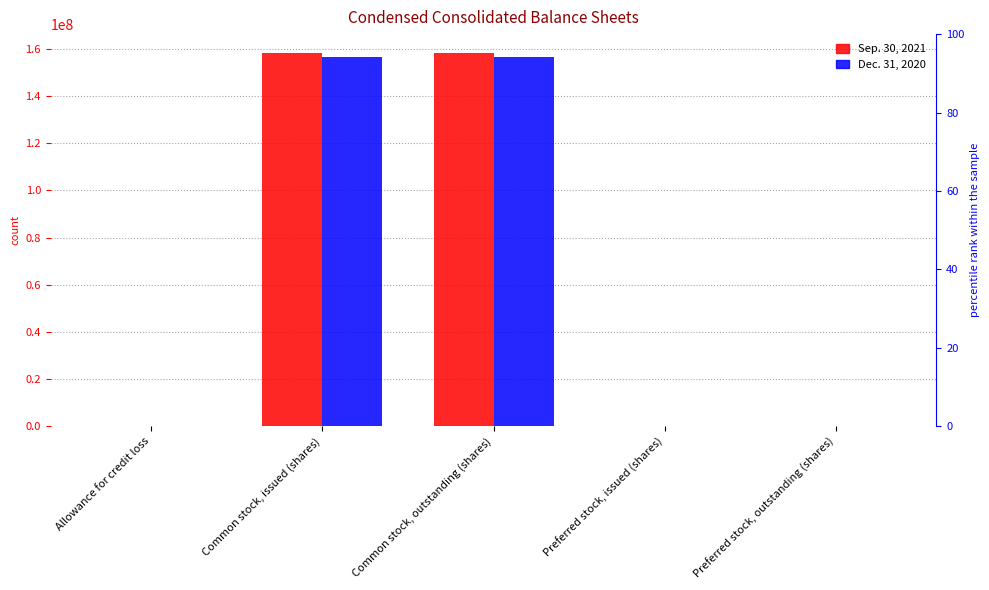

What are all the series names shown in the legend?

Sep. 30, 2021, Dec. 31, 2020